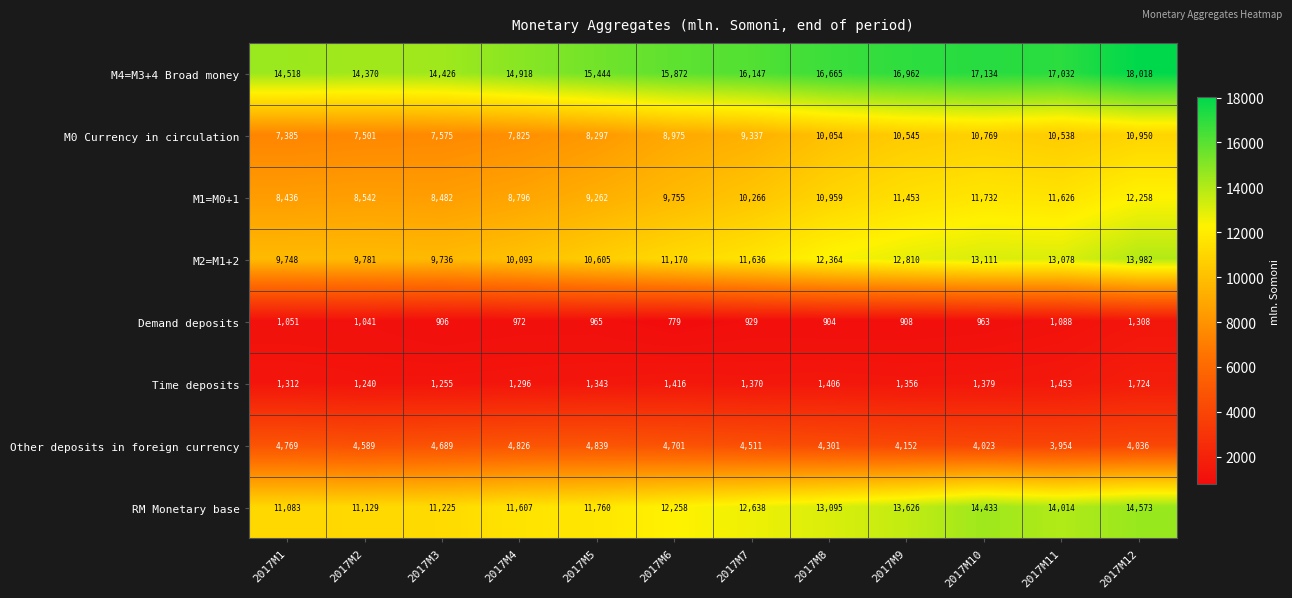

Is it true that M0 Currency in circulation equals 9337 at 2017M7?

True